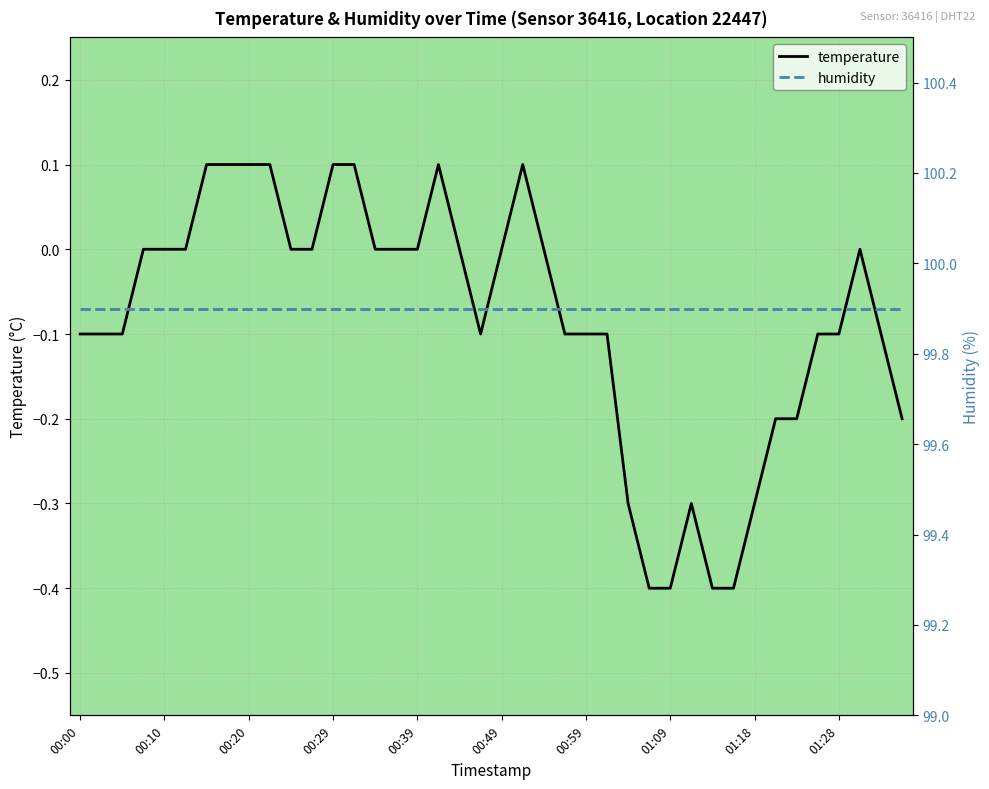

Rank the series by their maximum value, from lowest to highest.

temperature, humidity